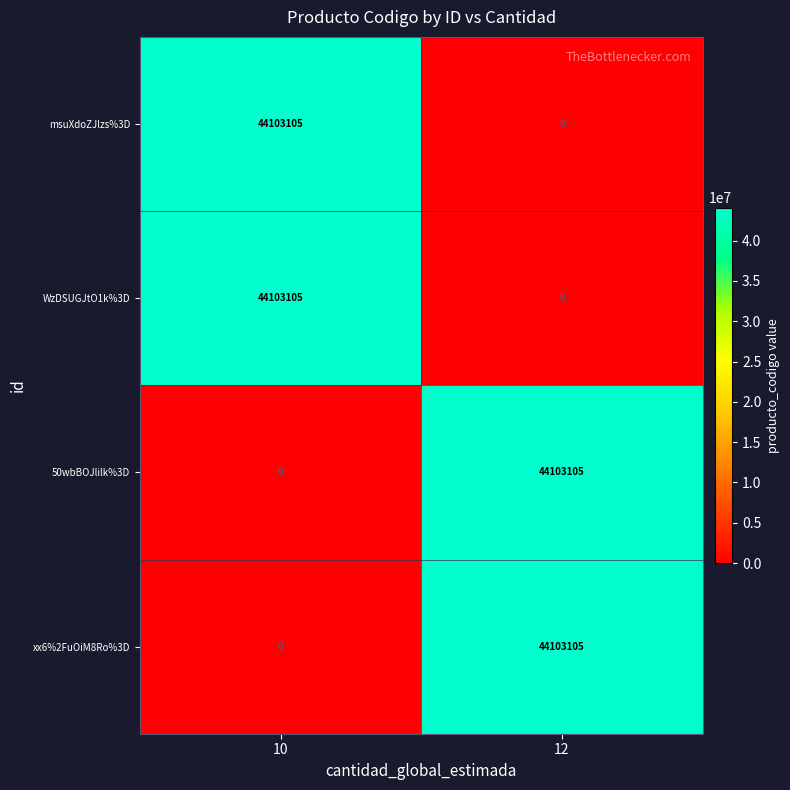

Is it true that 50wbBOJlilk%3D equals 26226255 at 12?

False